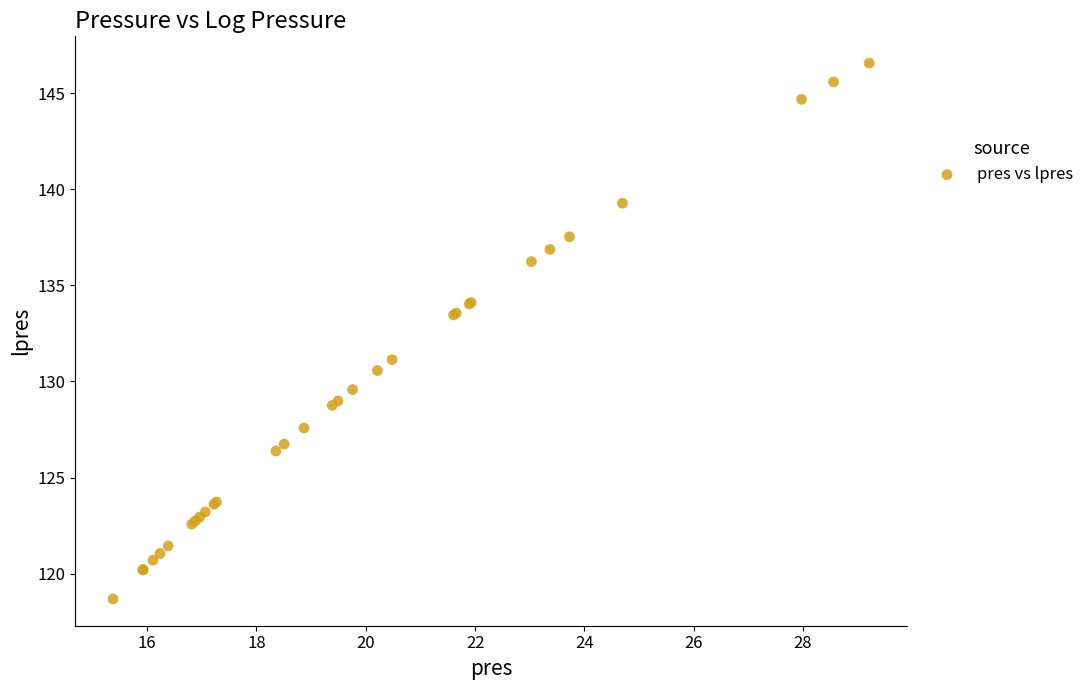

What Y value in the scatter plot is closest to 132?

131.1